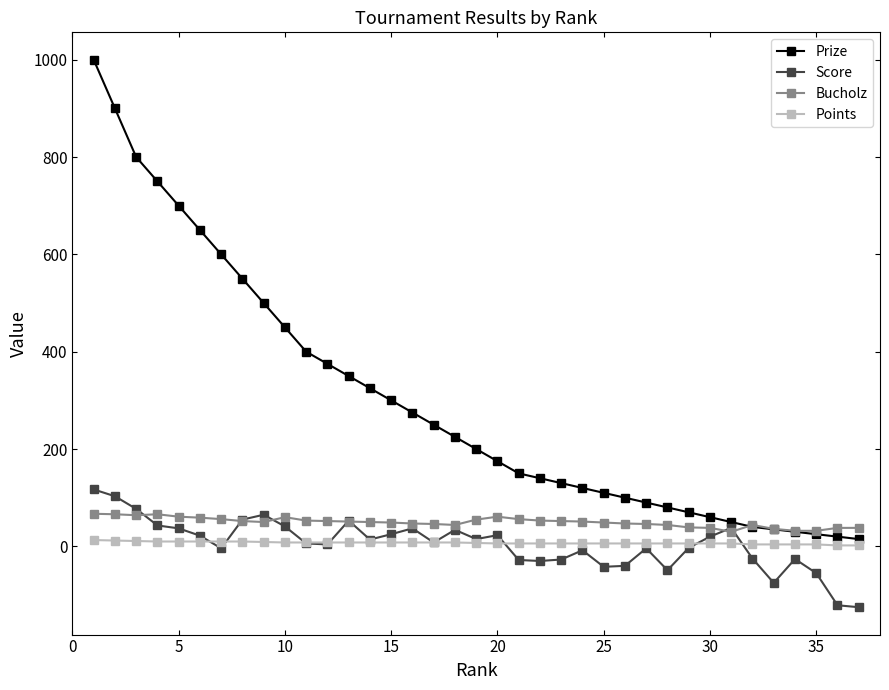

What is the sum of all Bucholz values?

1834